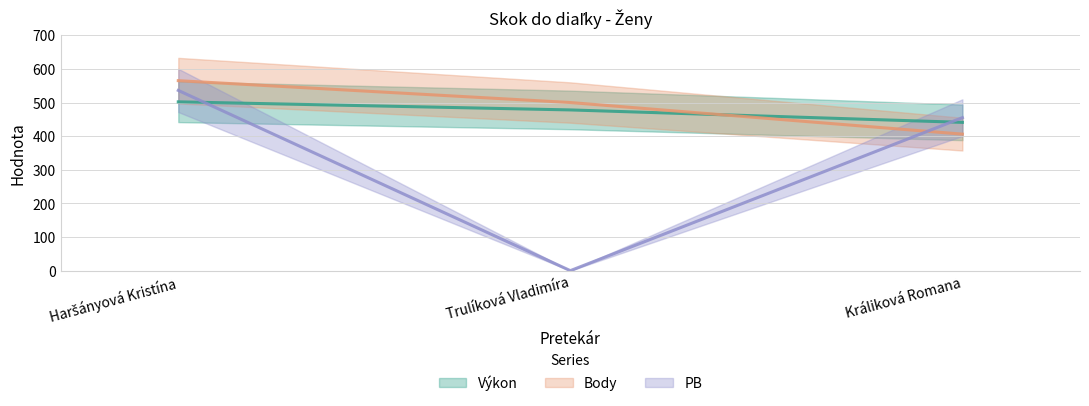

Count the Výkon values in the range 441 to 502.

3